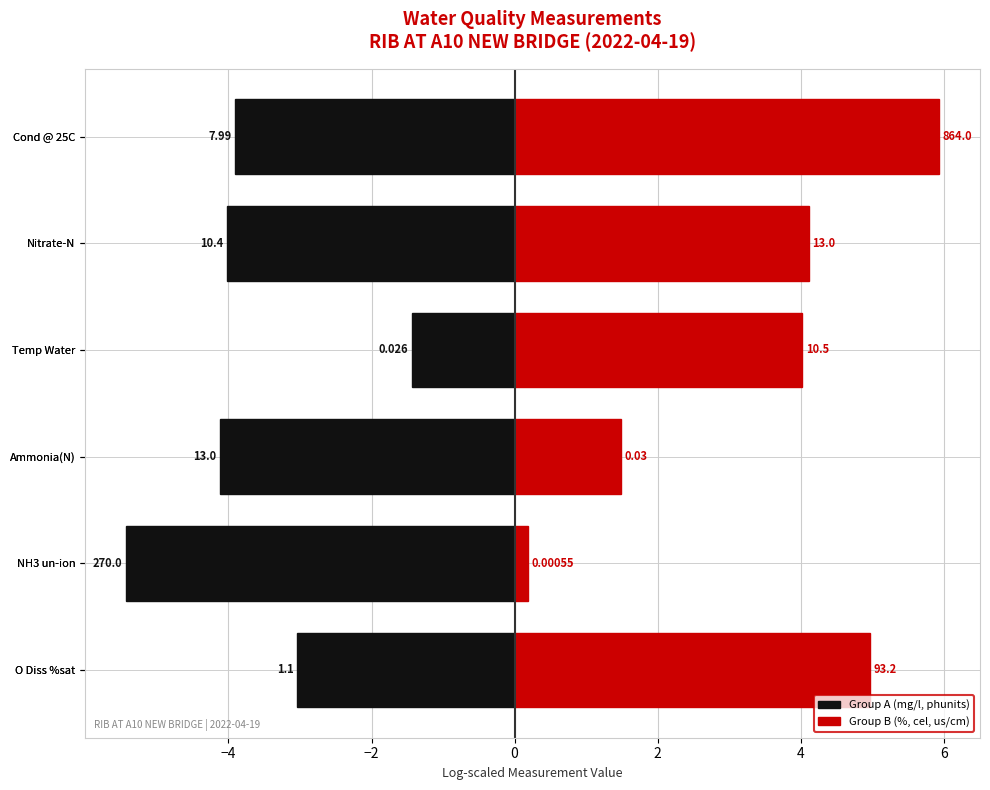

What are all the series names shown in the legend?

Group A (mg/l, phunits), Group B (%, cel, us/cm)